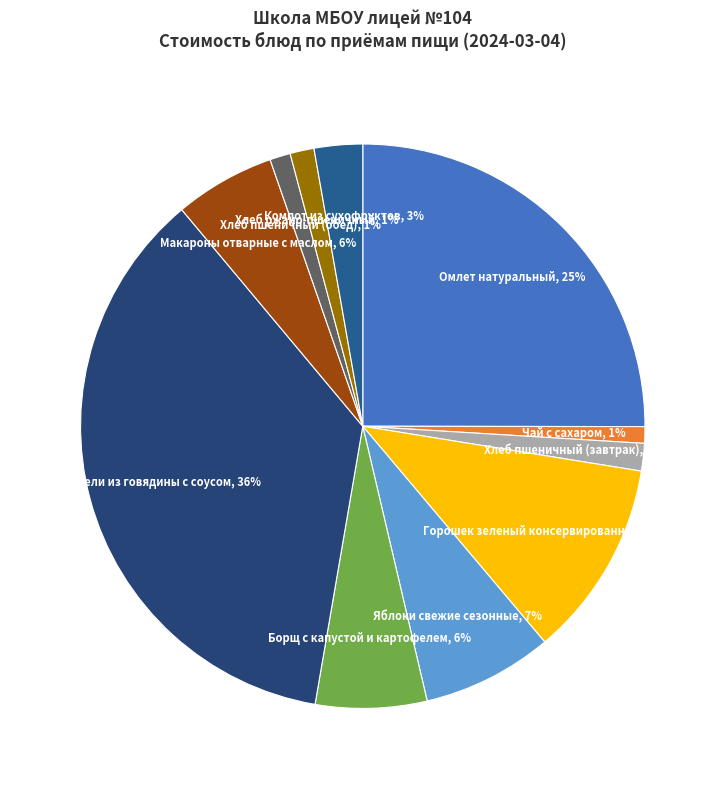

Is it true that Омлет натуральный is 40% of the pie?

False